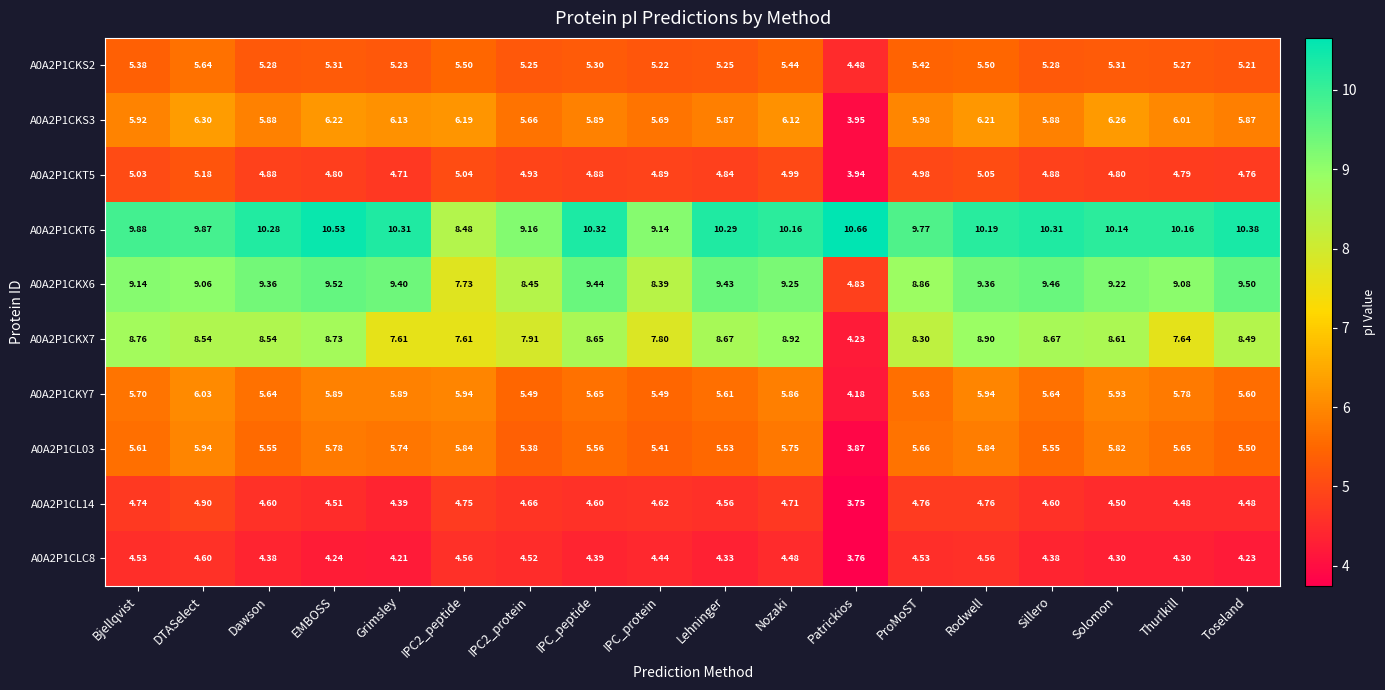

Is the value of A0A2P1CKS2 at EMBOSS greater than the value of A0A2P1CKX7 at Rodwell?

No